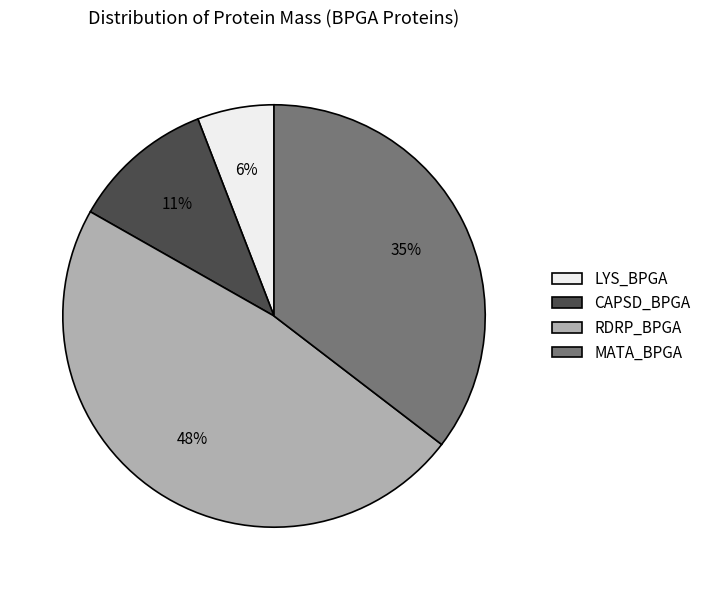

Count the number of slices in the pie.

4